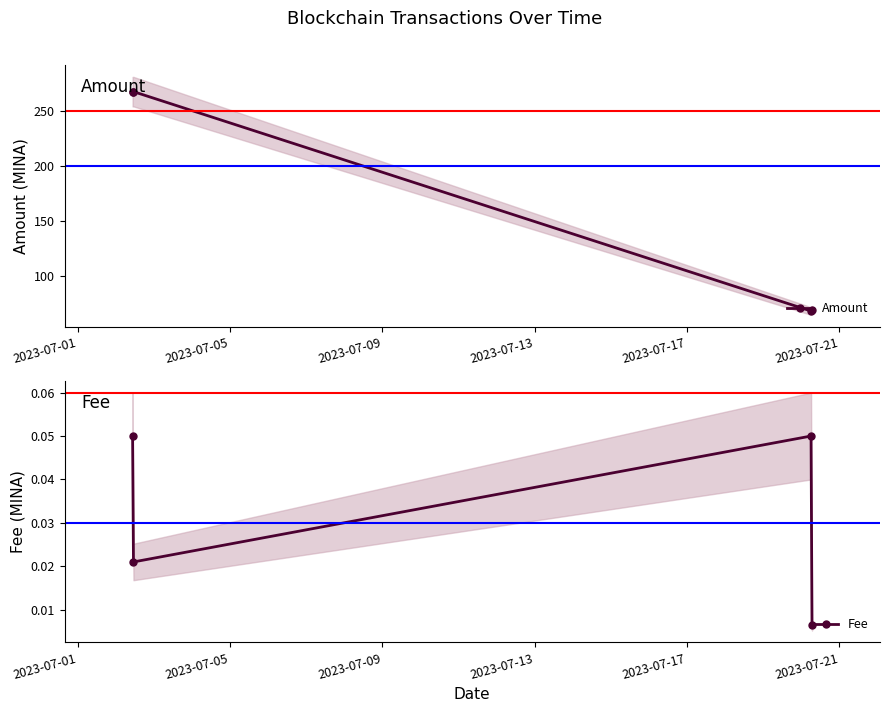

How many data points in Amount are less than 267?

2